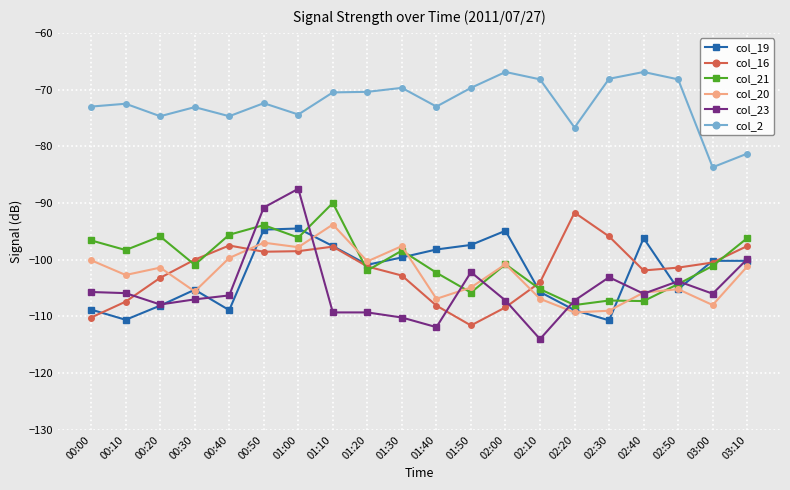

What is the highest value of the col_21 series?

-90.0